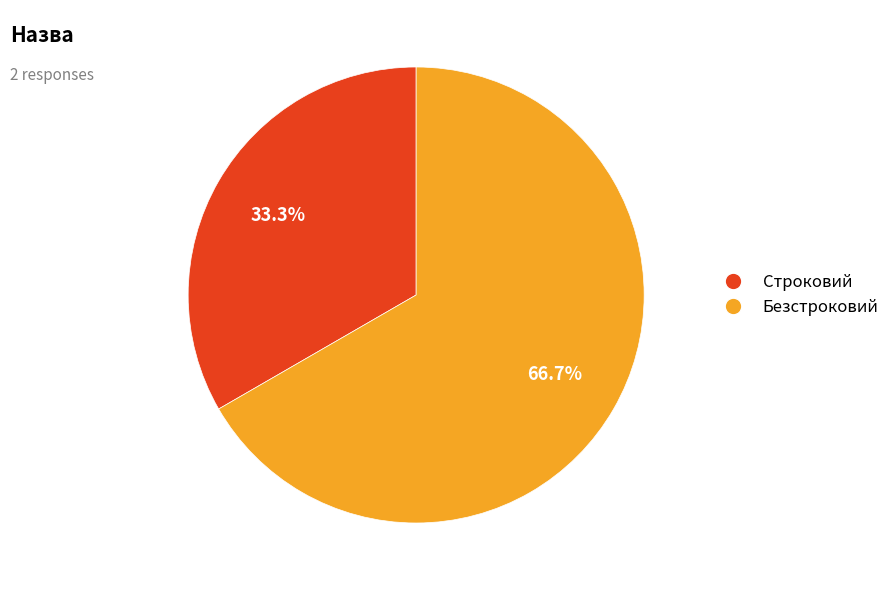

Rank the categories by value from highest to lowest.

Безстроковий, Строковий